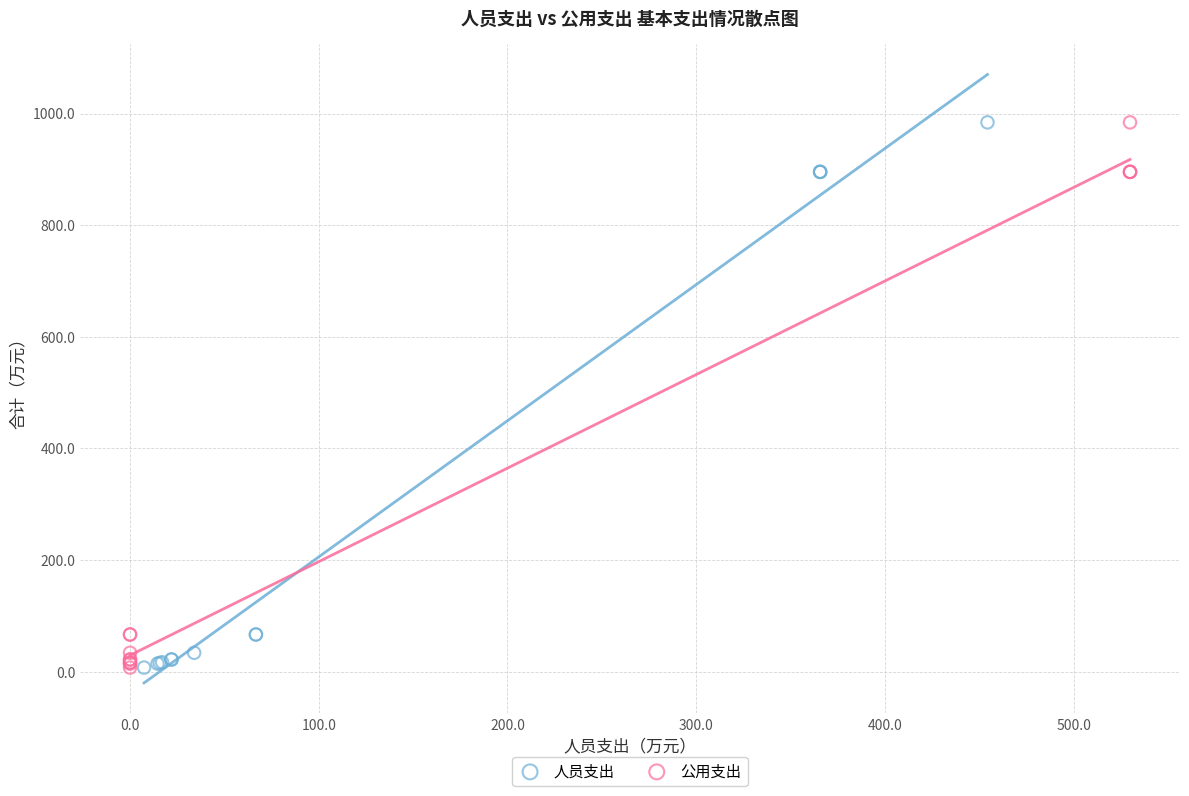

What are all the series names shown in the legend?

人员支出, 公用支出